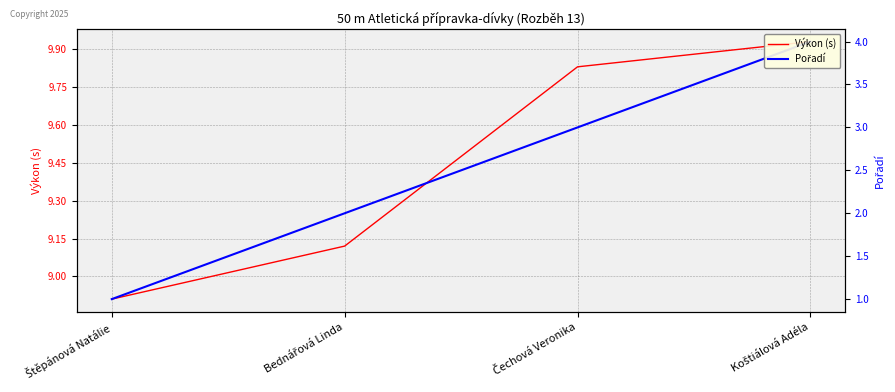

Reading left to right, extract all data points from this chart.

Výkon (s): 8.9	9.1	9.8	9.9
Pořadí: 1.0	2.0	3.0	4.0